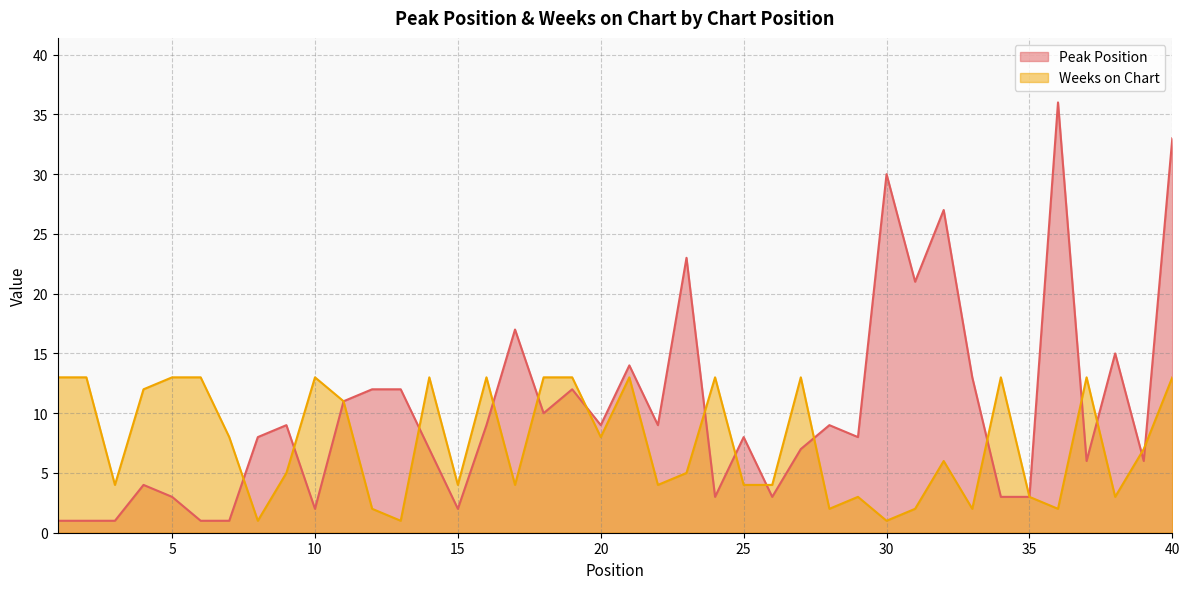

True or false: Peak Position has more than 2 points higher than both neighbors.

True